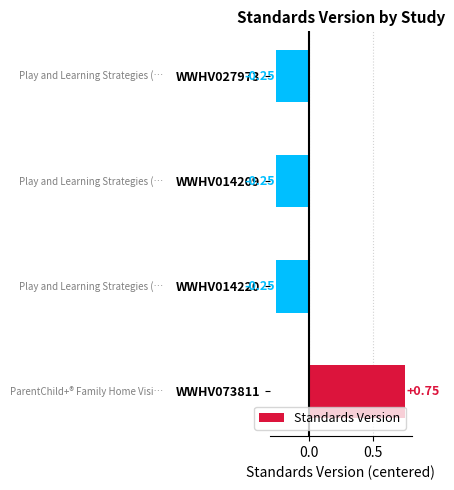

Which has a higher value, WWHV014209 or WWHV073811?

WWHV073811